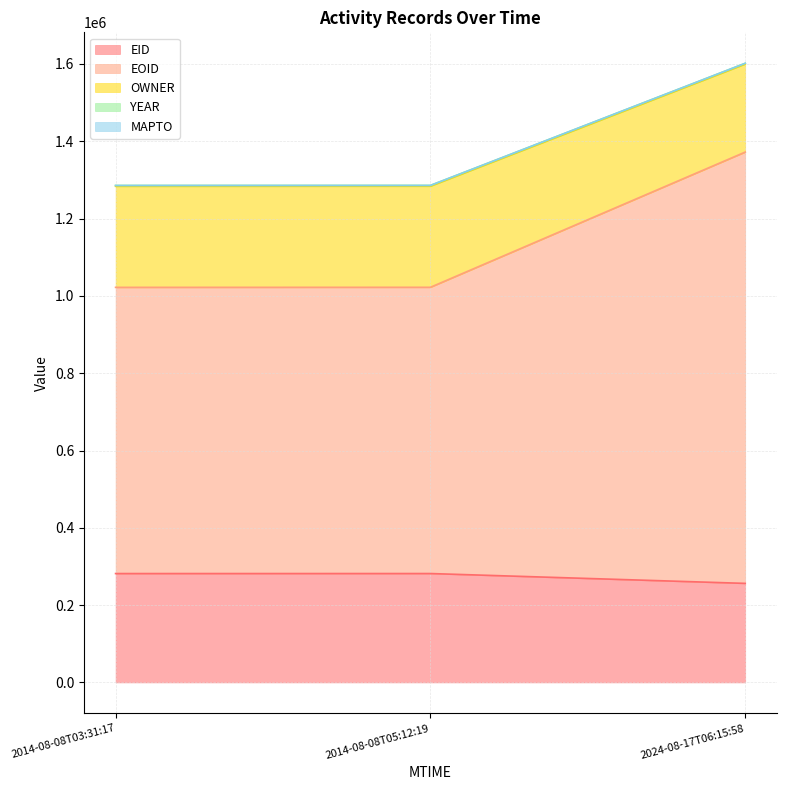

At which category is the sum across all series the highest?

2024-08-17T06:15:58